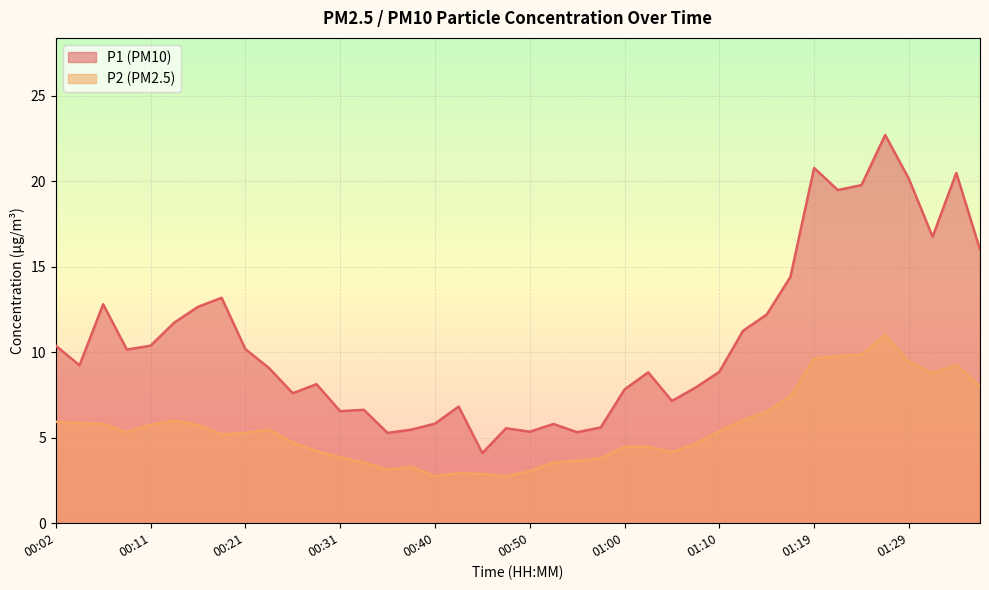

List the labels in order of P2 value, smallest first.

00:40, 00:48, 00:45, 00:43, 00:50, 00:36, 00:38, 00:33, 00:53, 00:55, 00:57, 00:31, 01:05, 00:28, 01:00, 01:02, 01:07, 00:26, 00:19, 00:21, 00:09, 01:10, 00:24, 00:11, 00:16, 00:07, 00:04, 00:02, 00:14, 01:12, 01:15, 01:17, 01:36, 01:32, 01:34, 01:29, 01:19, 01:22, 01:24, 01:27